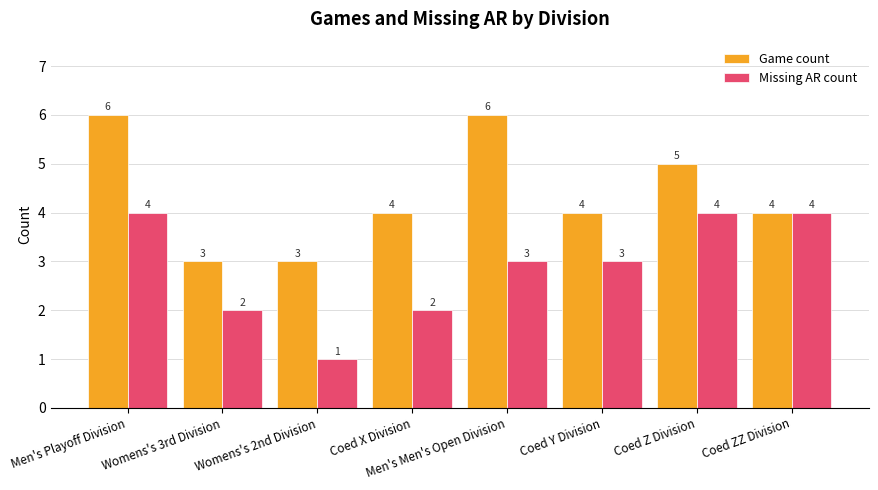

List the series in order of their peak value, lowest first.

Missing AR count, Game count